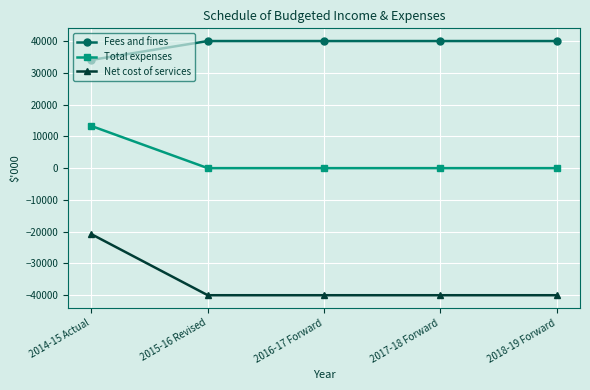

What is the label of the 2nd point from the left?

2015-16 Revised